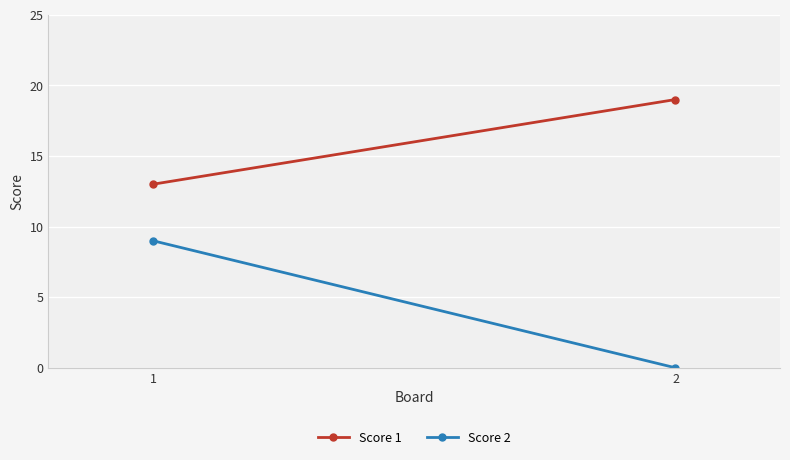

What is the value of the Score 2 point at the 1st from the left?

9